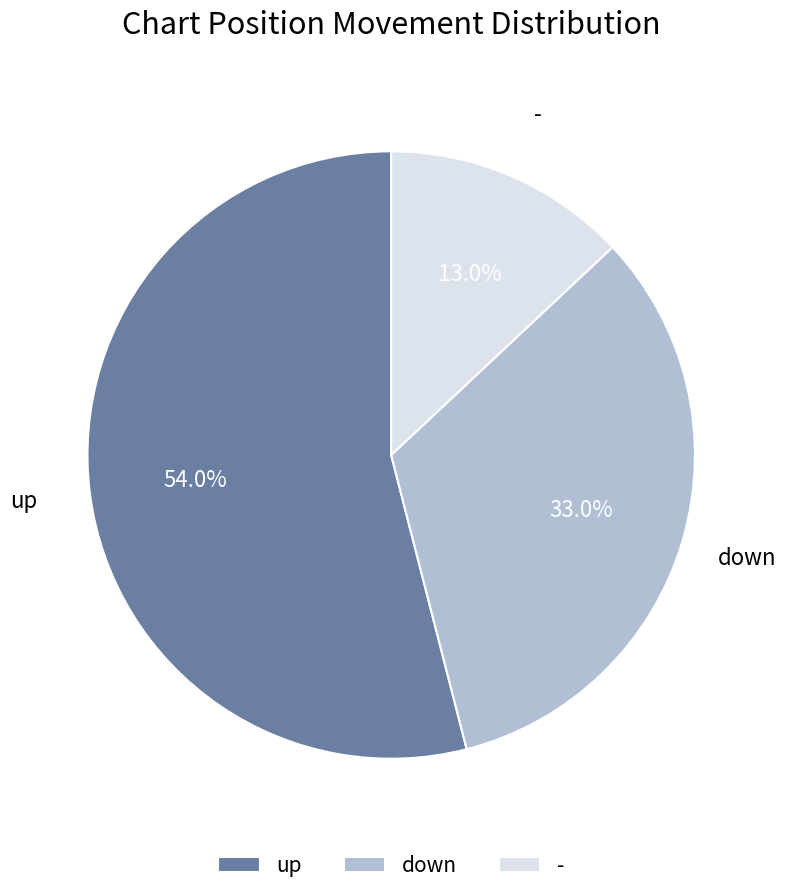

What percentage is the - slice, to the nearest percent?

13%